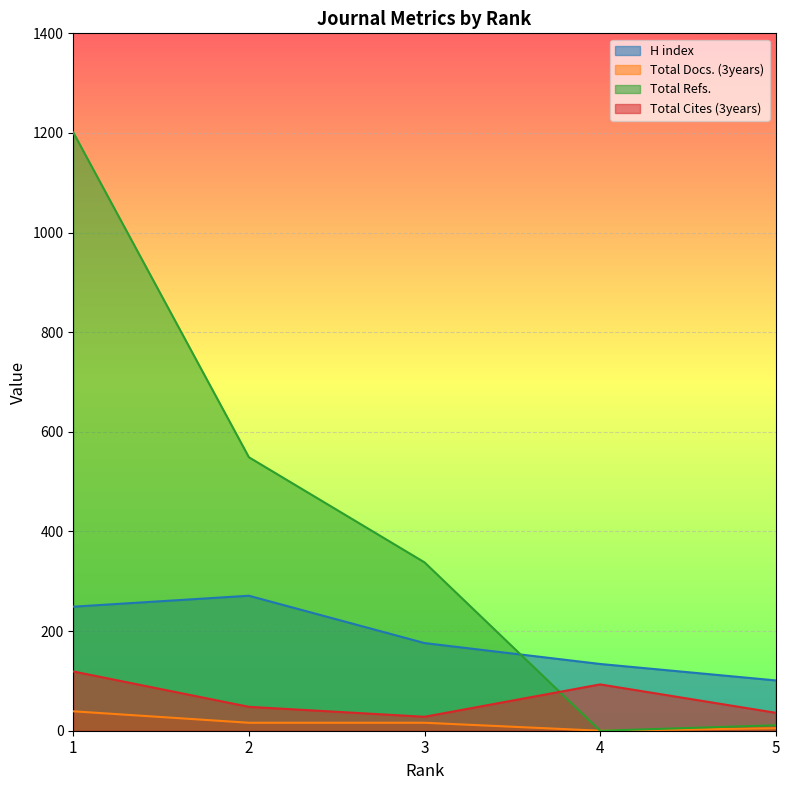

What is the value of the Total Refs. point at the 3rd from the left?

338